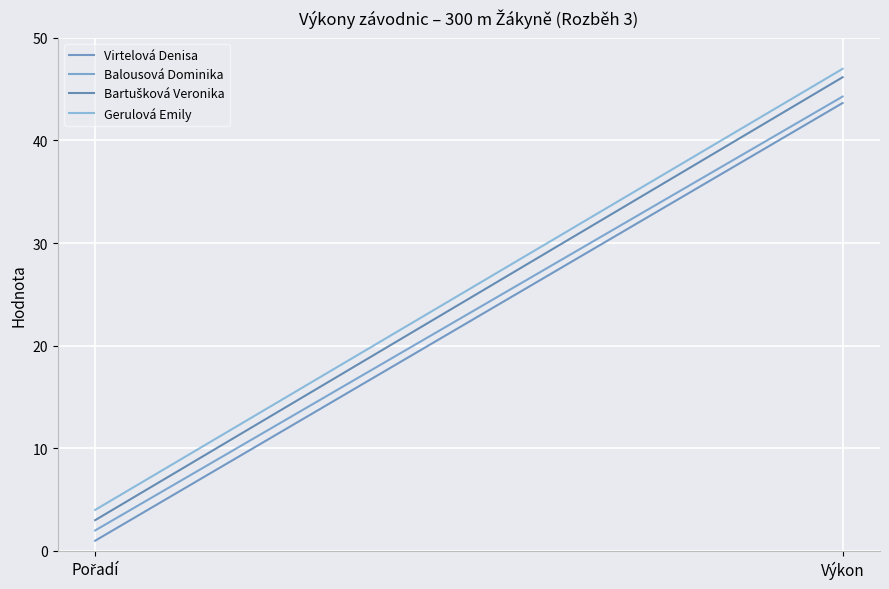

Where is Virtelová Denisa nearest to the value 22?

Pořadí